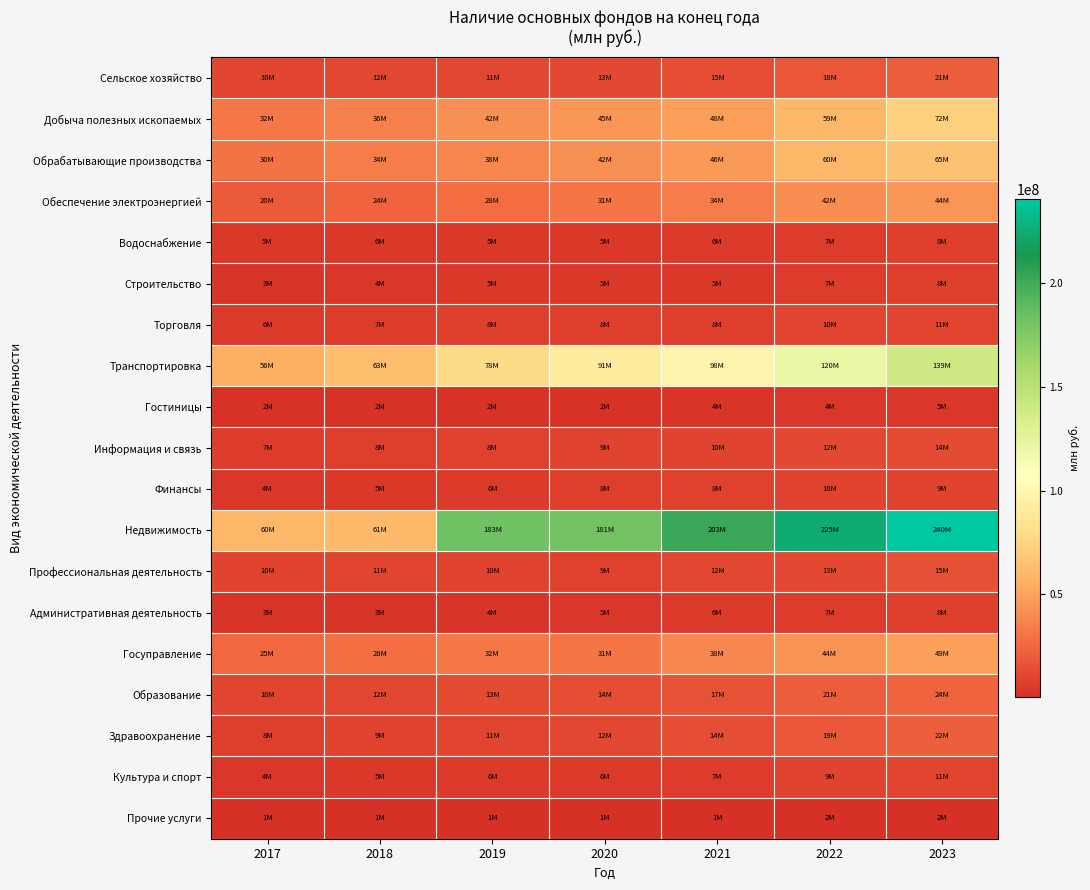

Rank the series at 2021 from lowest to highest value.

Прочие услуги, Гостиницы, Строительство, Водоснабжение, Административная деятельность, Культура и спорт, Торговля, Финансы, Информация и связь, Профессиональная деятельность, Здравоохранение, Сельское хозяйство, Образование, Обеспечение электроэнергией, Госуправление, Обрабатывающие производства, Добыча полезных ископаемых, Транспортировка, Недвижимость